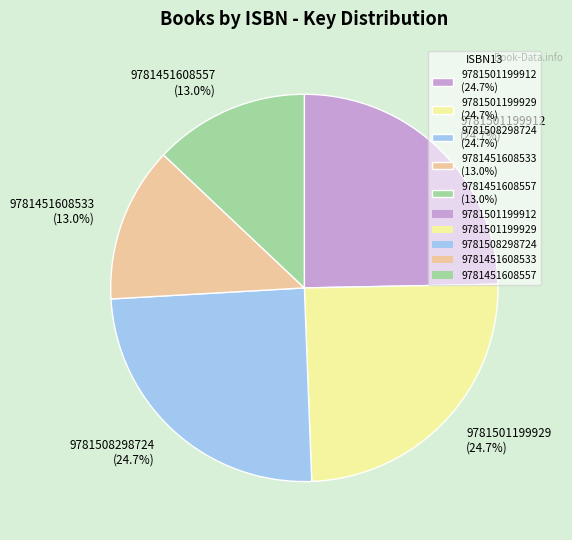

Is the sum of 9781508298724 (24.7%) and 9781501199912 (24.7%) greater than half?

No